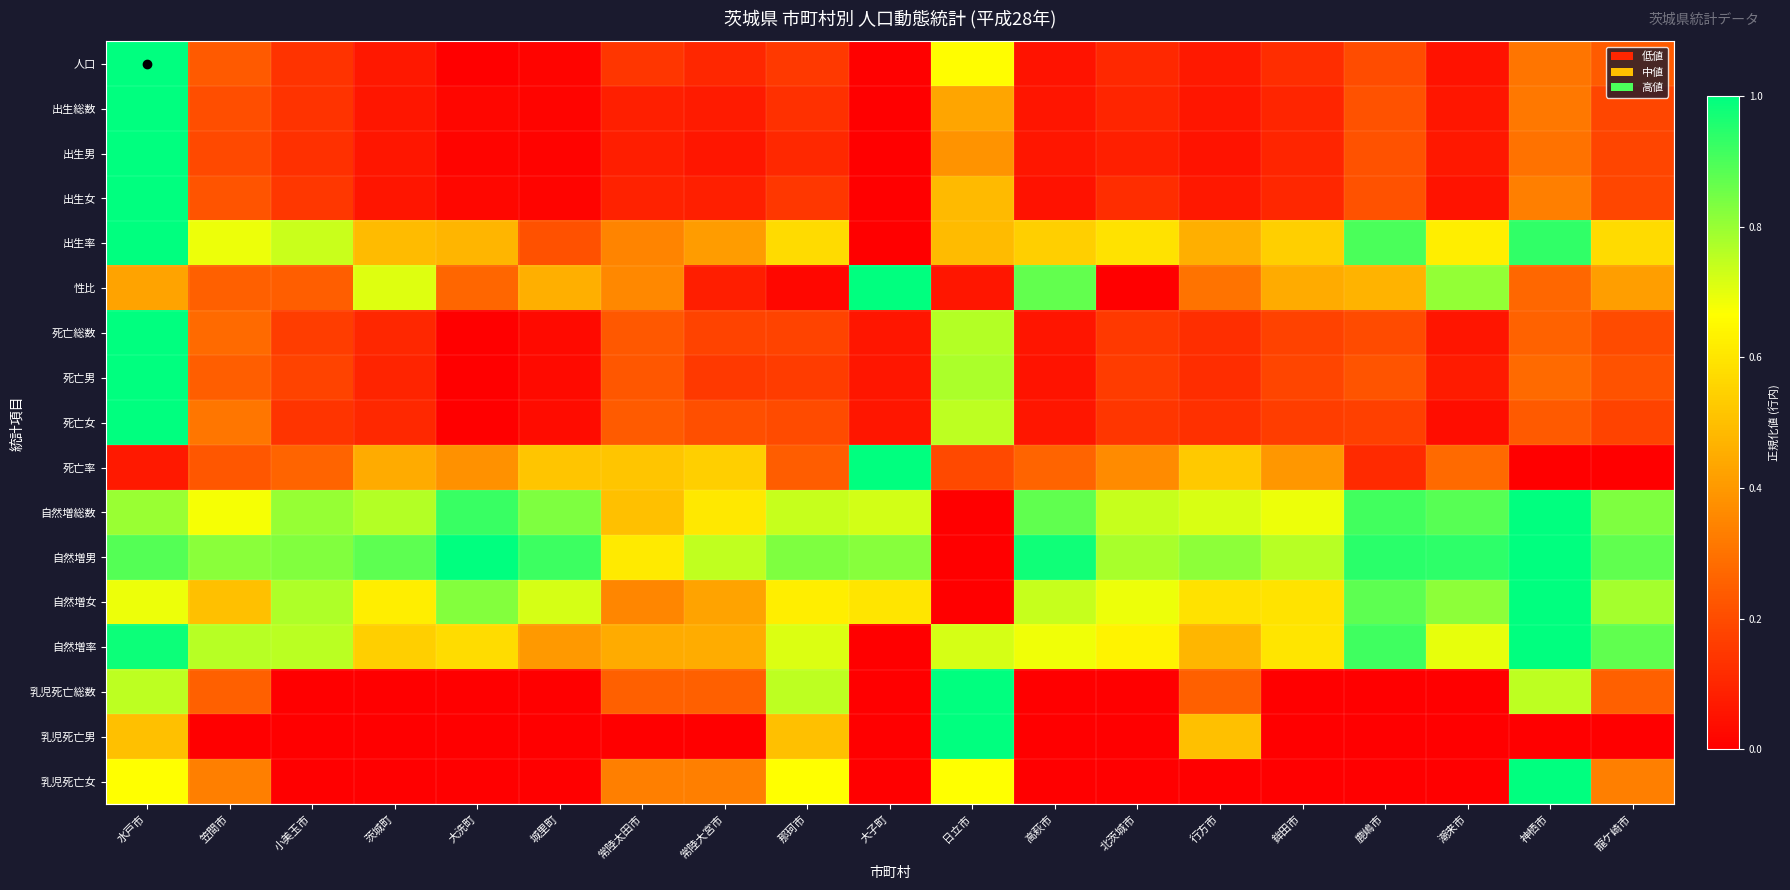

Which series has the largest range (max minus min)?

人口